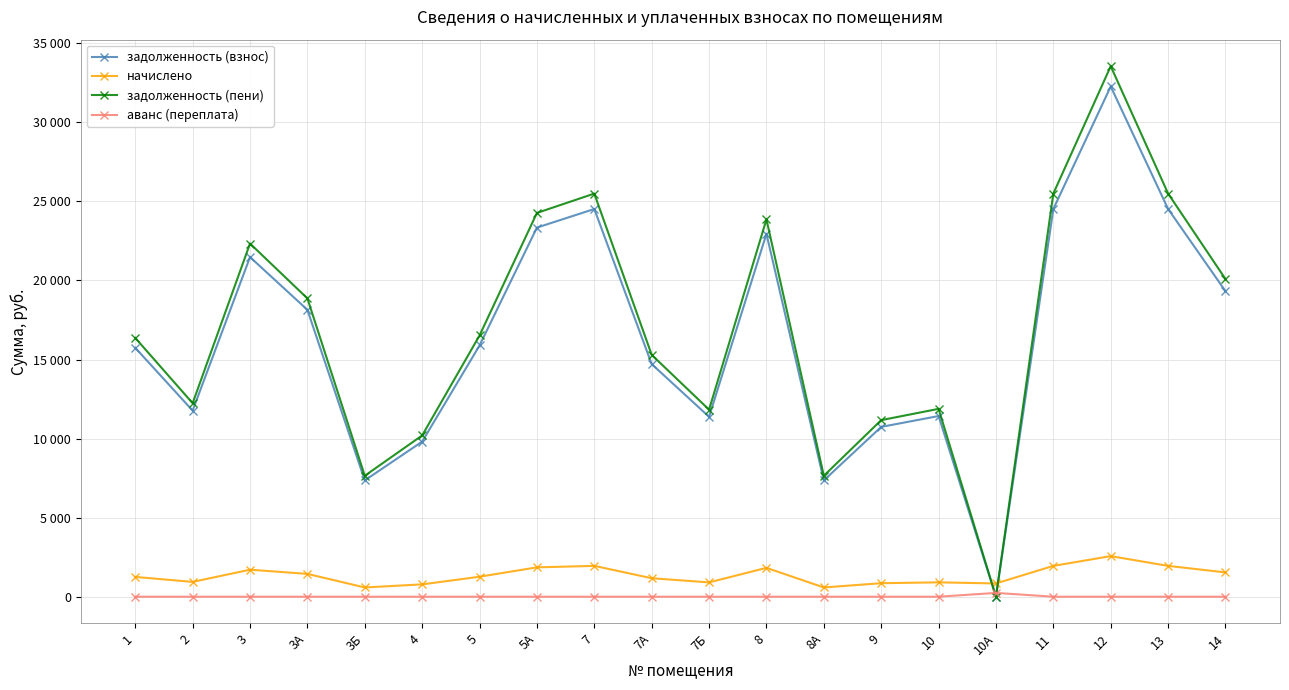

What are all the series names shown in the legend?

задолженность (взнос), начислено, задолженность (пени), аванс (переплата)